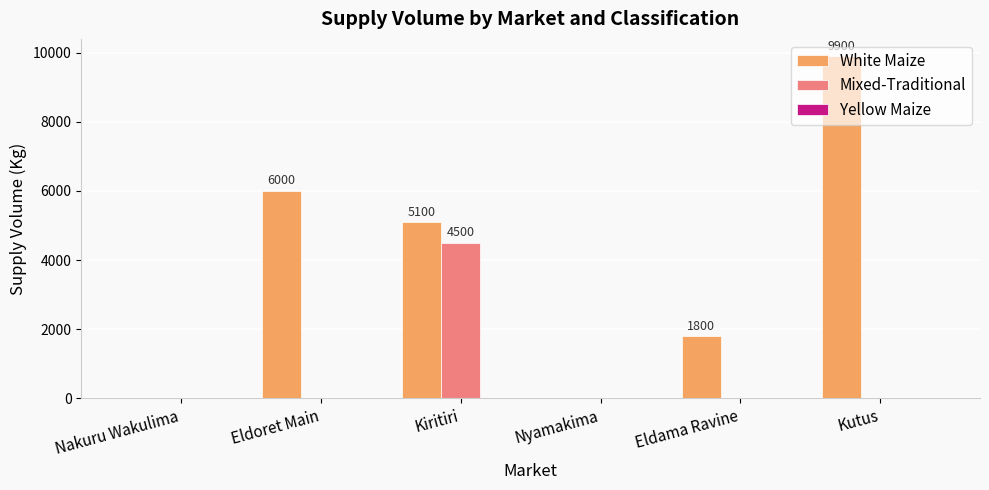

Where is White Maize nearest to the value 4950?

Kiritiri